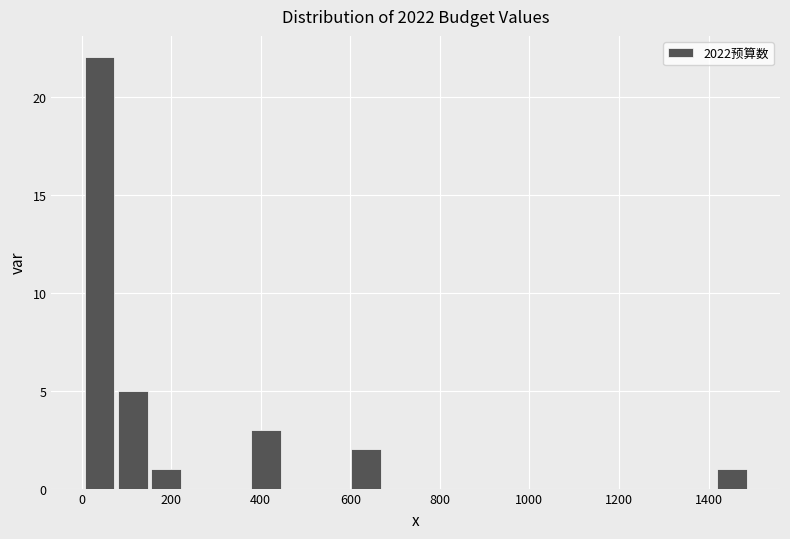

Read against the x-axis, roughly where is the centre of the tallest bar?

40